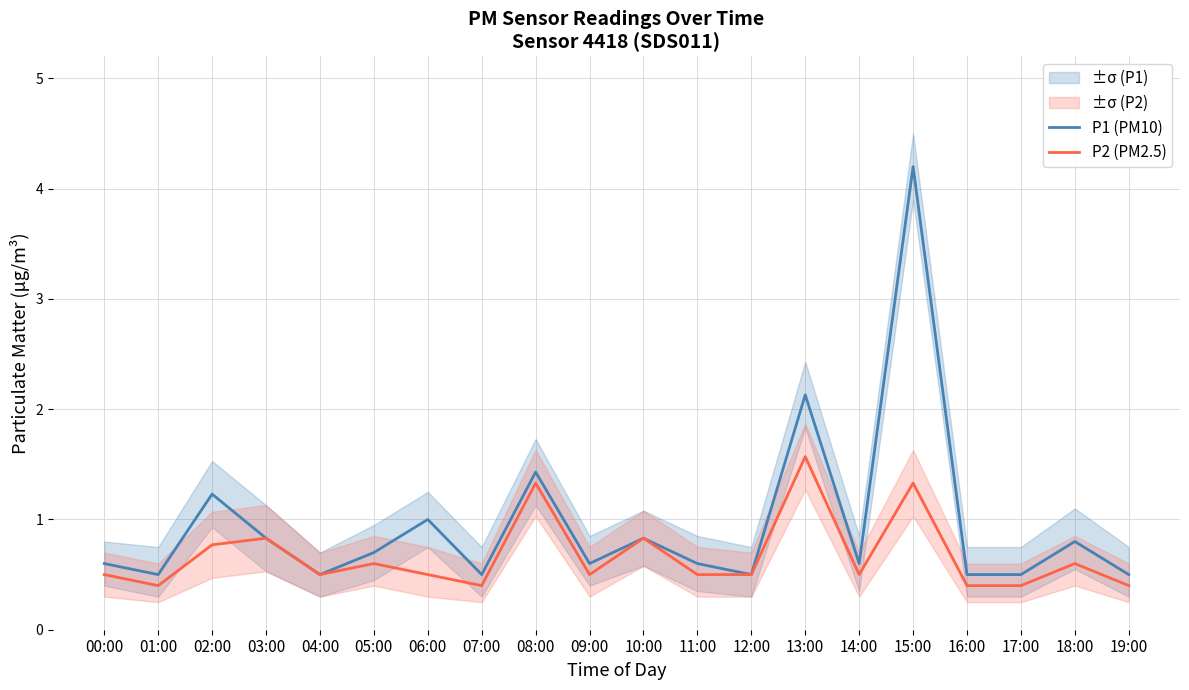

Count the number of categories in the chart.

20